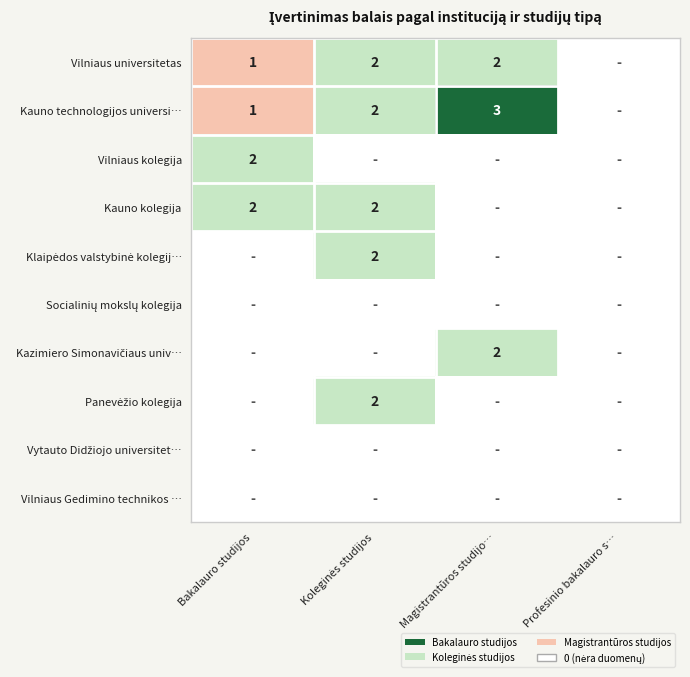

True or false: Kauno technologijos universi… has a value of 1 at Bakalauro studijos.

True